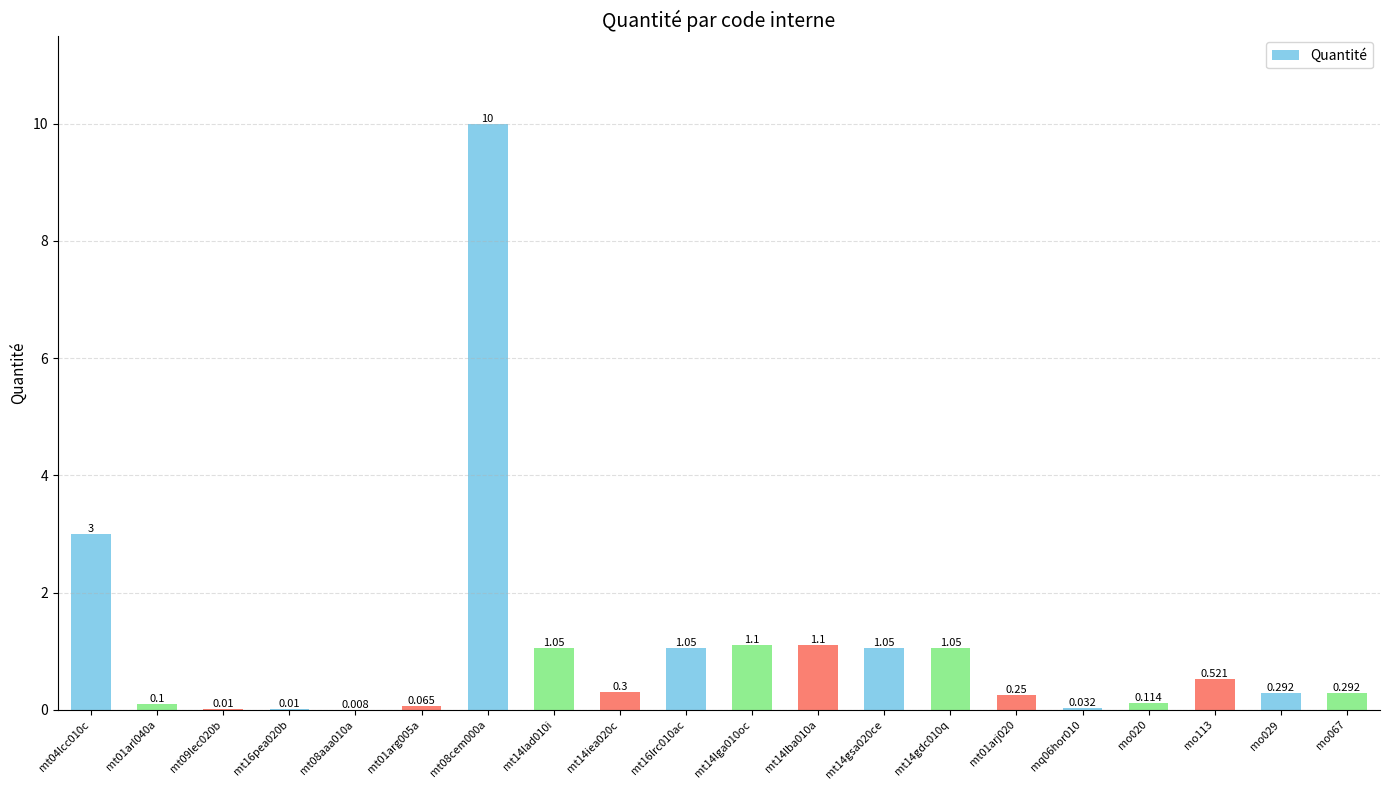

Count the number of categories in the chart.

20